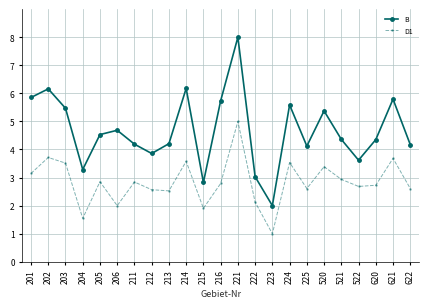

At 211, list the series in order from smallest to largest.

D1, B